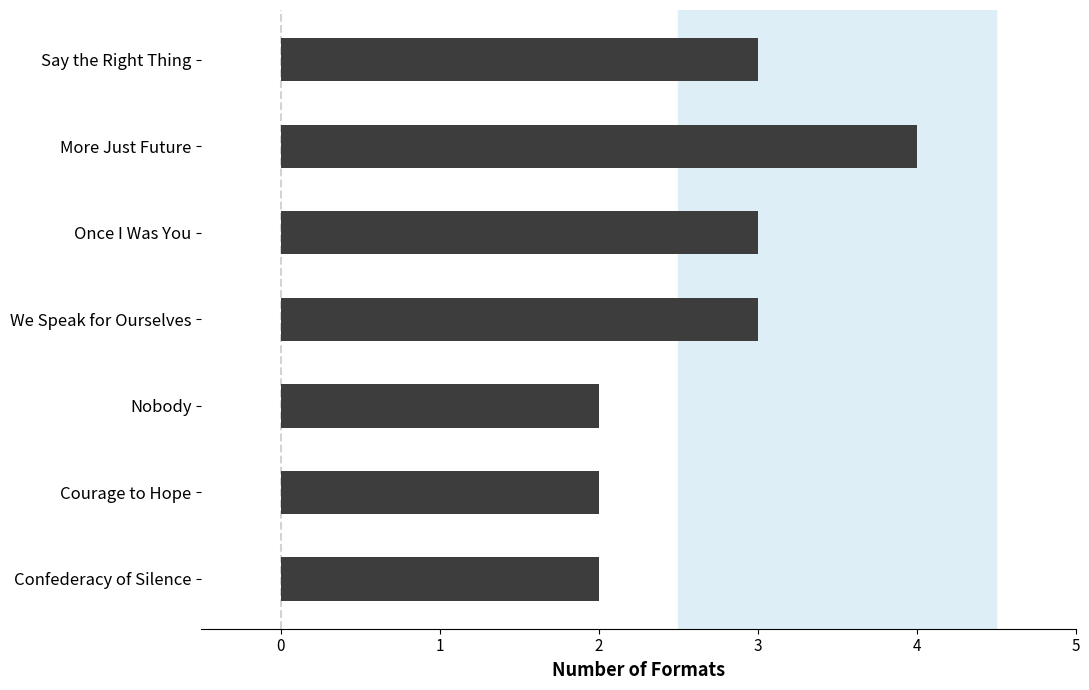

Where is the data nearest to the value 3?

Say the Right Thing